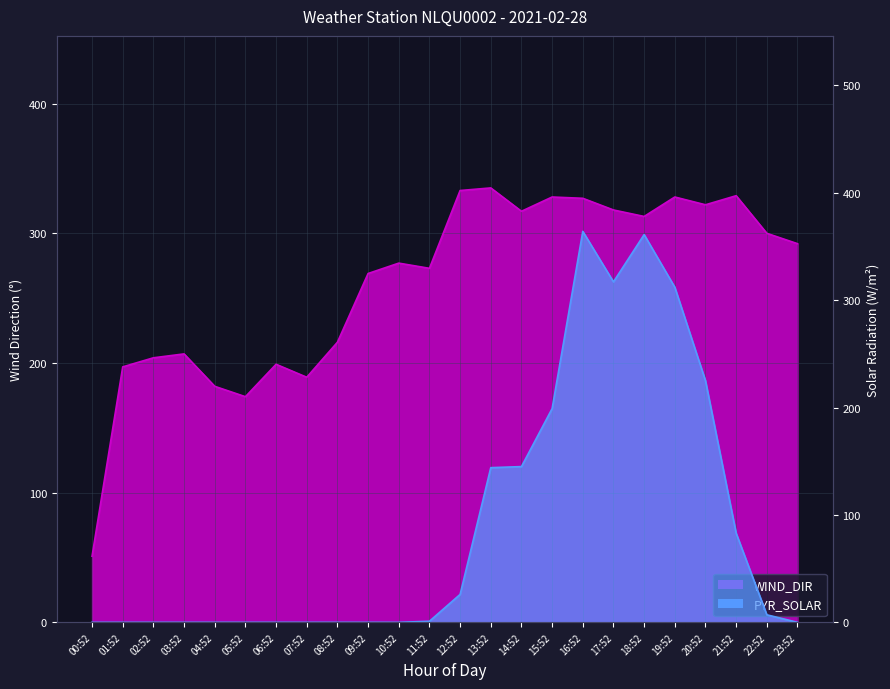

Reading left to right, transcribe all the data shown in this chart.

PYR_SOLAR: 00:52=0	01:52=0	02:52=0	03:52=0	04:52=0	05:52=0	06:52=0	07:52=0	08:52=0	09:52=0	10:52=0	11:52=1	12:52=26	13:52=144	14:52=145	15:52=199	16:52=364	17:52=317	18:52=361	19:52=312	20:52=225	21:52=83	22:52=7	23:52=0
WIND_DIR: 00:52=51	01:52=197	02:52=204	03:52=207	04:52=182	05:52=174	06:52=199	07:52=189	08:52=216	09:52=269	10:52=277	11:52=273	12:52=333	13:52=335	14:52=317	15:52=328	16:52=327	17:52=318	18:52=313	19:52=328	20:52=322	21:52=329	22:52=300	23:52=292